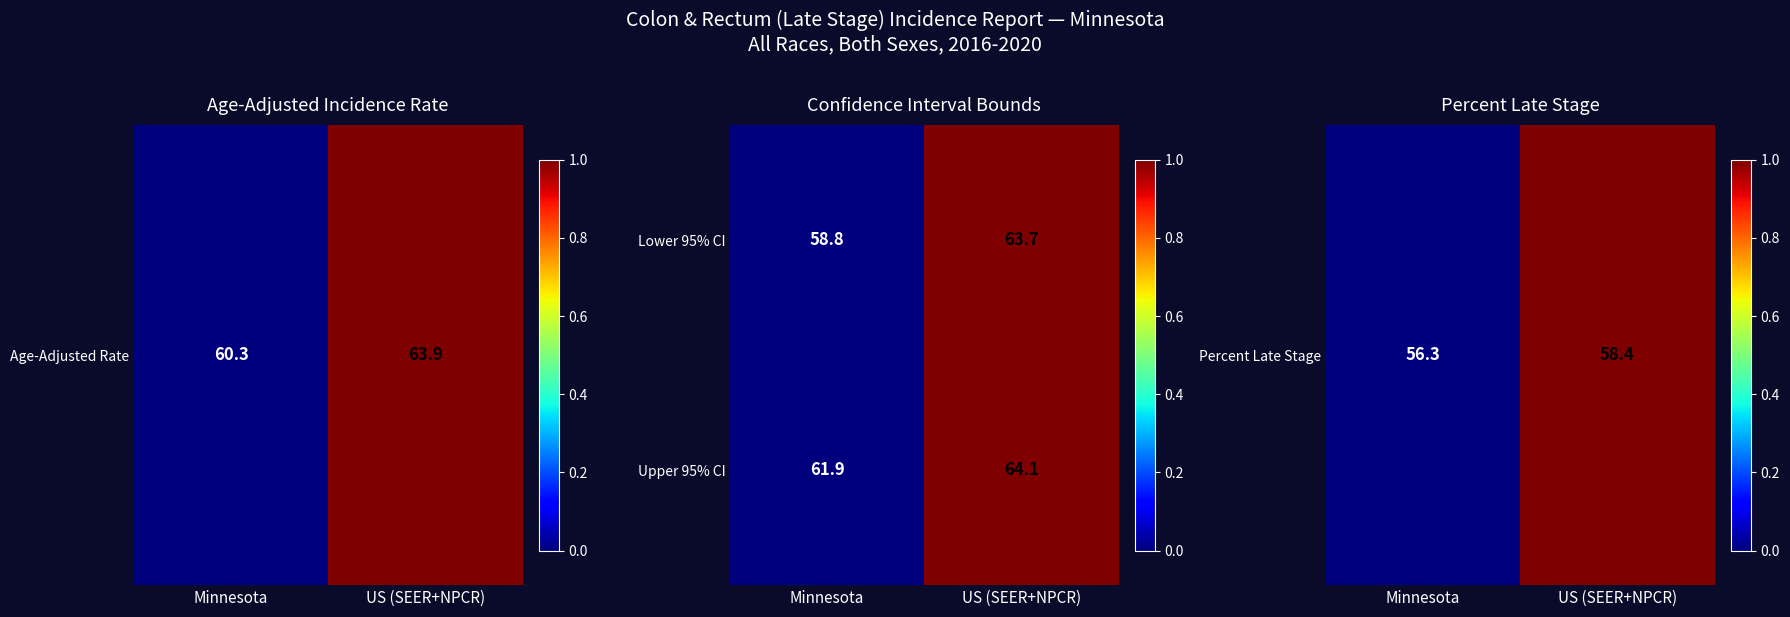

Is it true that Upper 95% CI equals 64.1 at US (SEER+NPCR)?

True